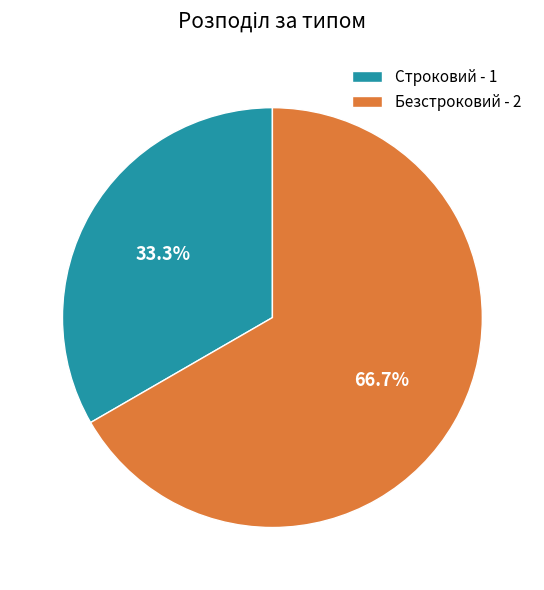

Rank the categories by value from lowest to highest.

Строковий, Безстроковий